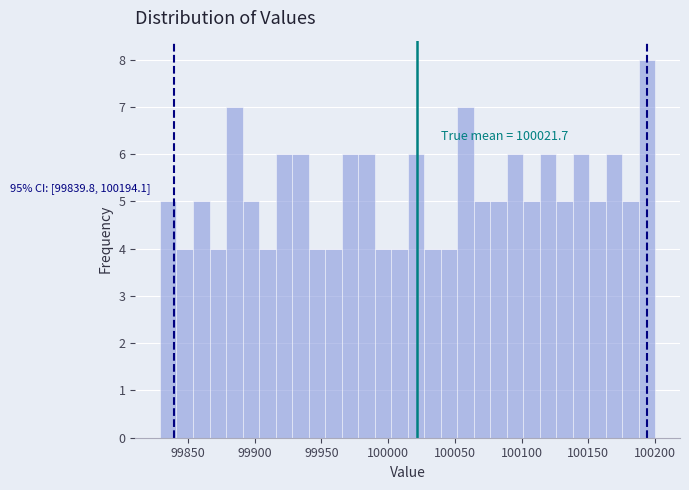

Around what value on the x-axis is the tallest bar? Give the approximate position of its centre, as read against the axis.

100195